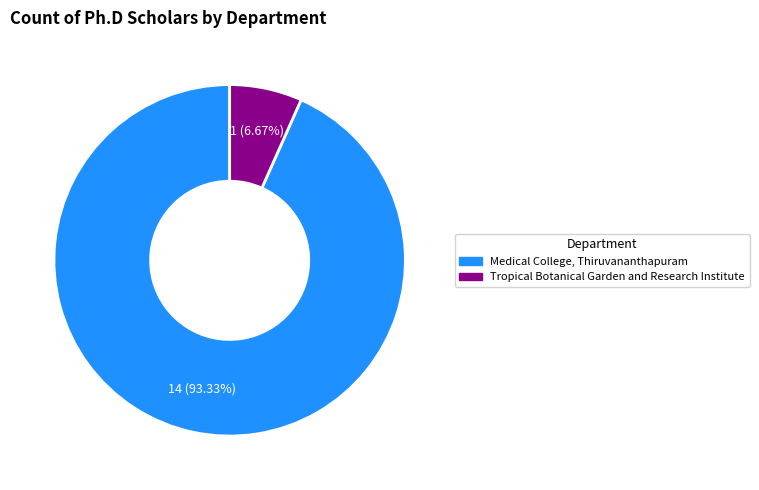

Is there any slice that represents more than half of the pie?

Yes